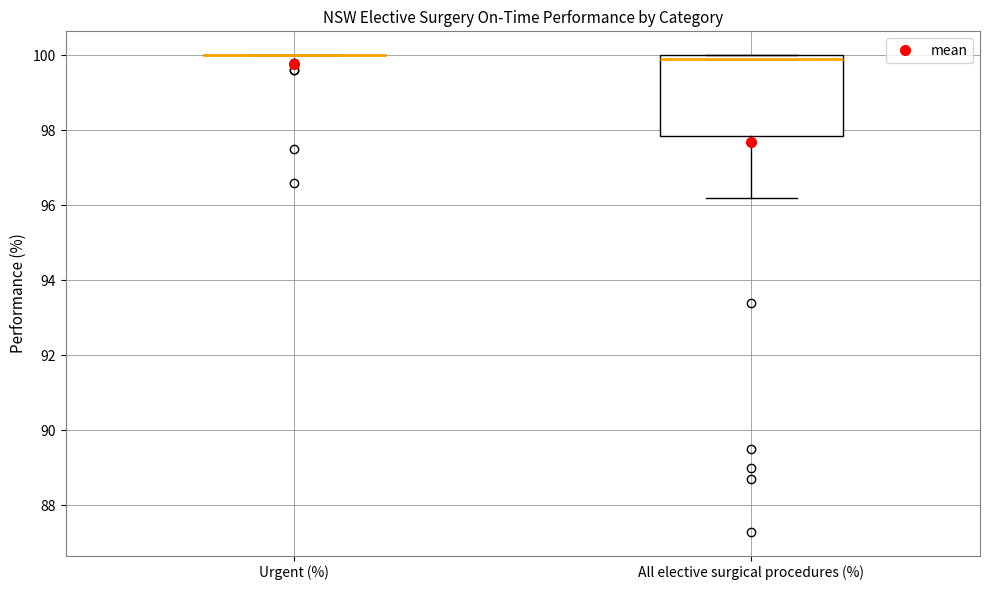

Reading left to right, transcribe this box plot: for each box, give where its median line is, the range the box spans, and where its two whiskers end, as read against the y-axis. The values are not printed on the chart, so give them approximately, as read against the axis.

Urgent (%): box collapsed to a line at 100.0, whiskers 100.0 to 100.0
All elective surgical procedures (%): median 100.0 (just below the box's upper edge), box 97.8 to 100.0, whiskers 96.2 to 100.0